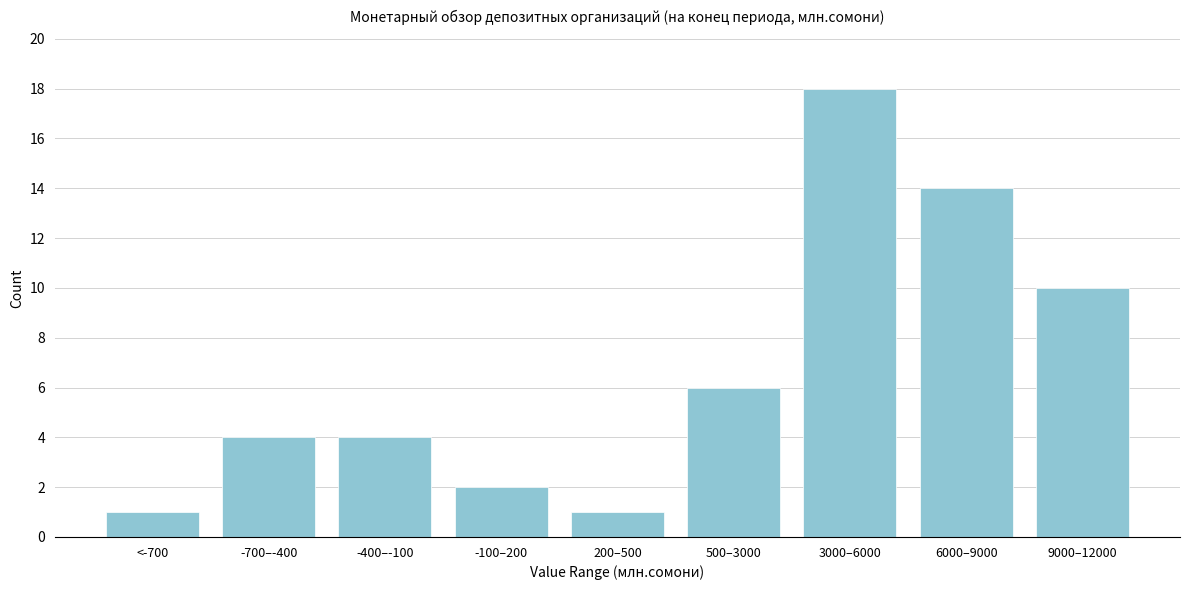

Reading left to right, list all the values displayed in this chart.

1	4	4	2	1	6	18	14	10